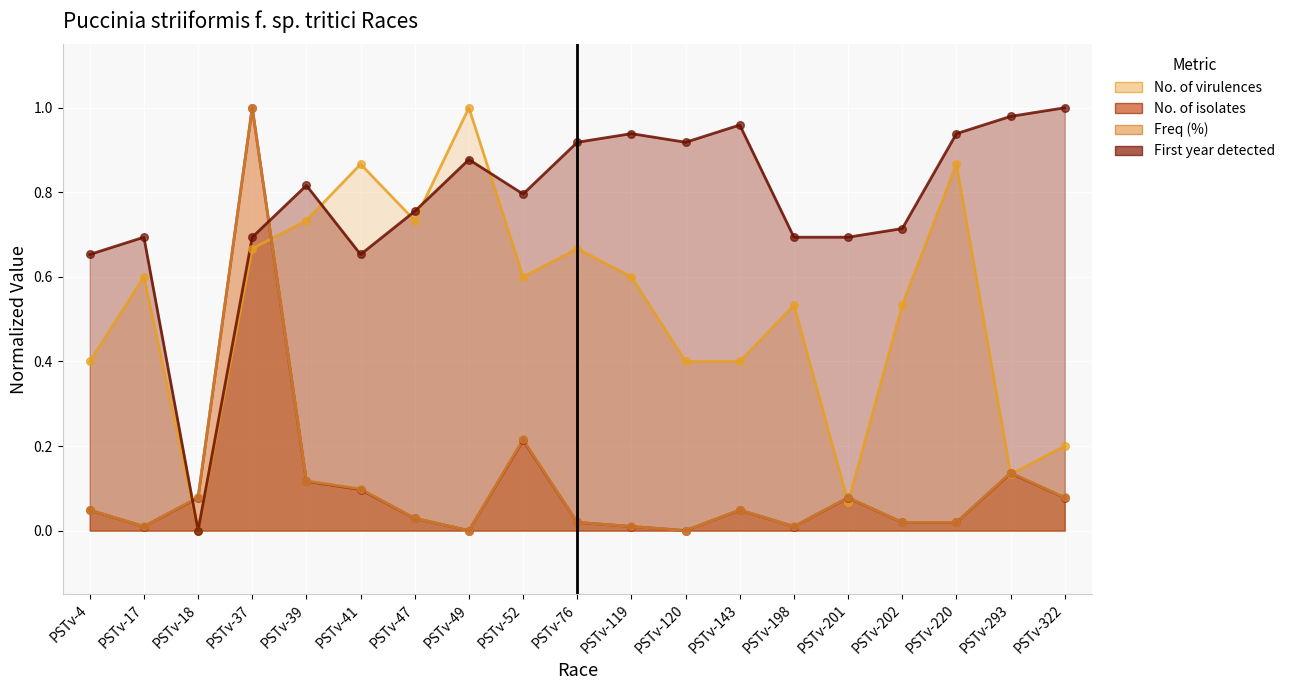

Which series contains the highest Y value?

No. of virulences